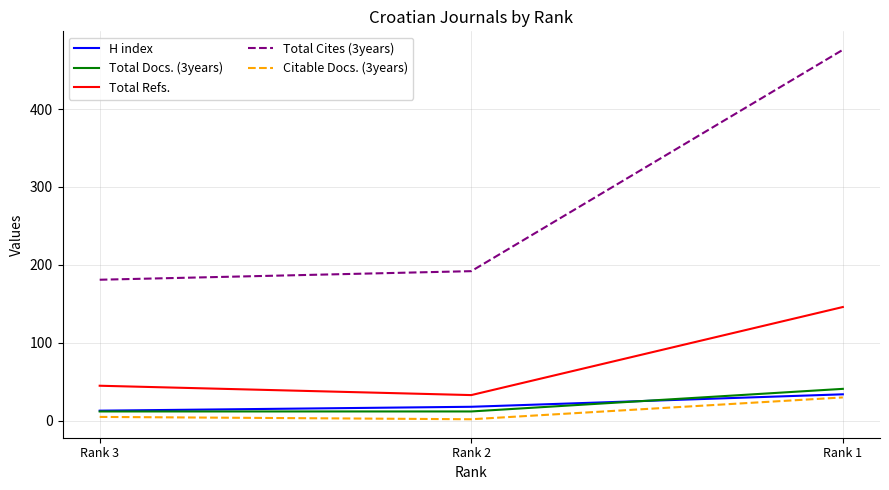

The value of Total Cites (3years) at Rank 3 is 181. True or false?

True